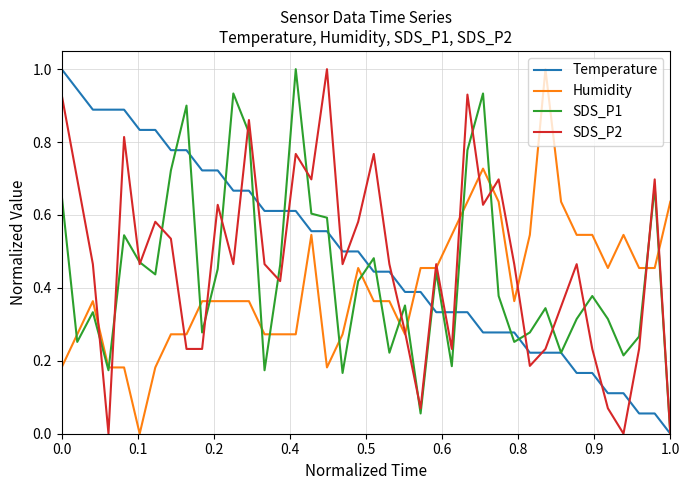

What is the greatest value displayed?

1.0